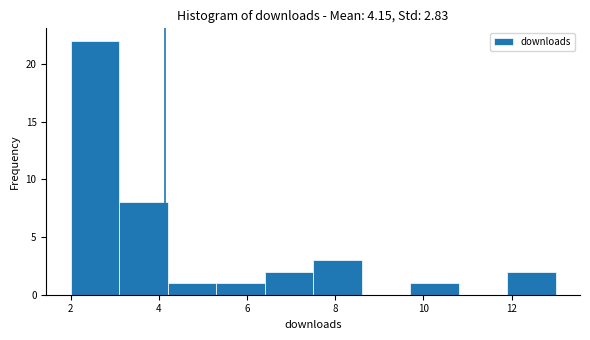

Which range on the x-axis has the tallest bar?

2.0 to 3.1